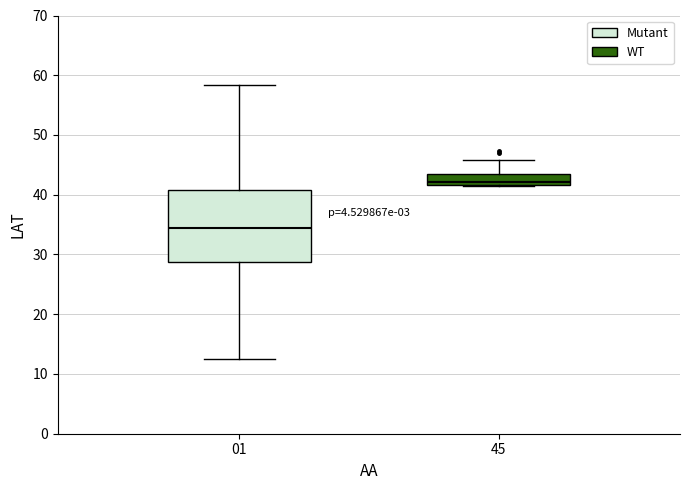

Reading left to right, transcribe this box plot: for each box, give where its median line is, the range the box spans, and where its two whiskers end, as read against the y-axis. The values are not printed on the chart, so give them approximately, as read against the axis.

01: median 34, box 29 to 41, whiskers 13 to 58
45: median 42 (just above the box's lower edge), box 42 to 44, whiskers 41 to 46